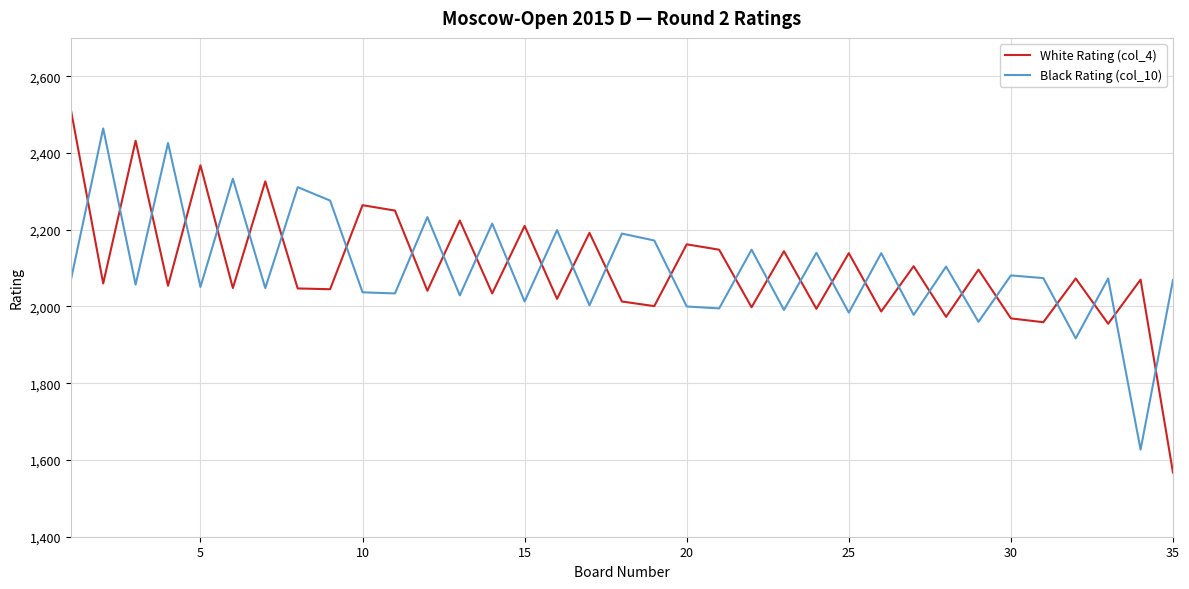

Which series has the widest spread of values?

White Rating (col_4)